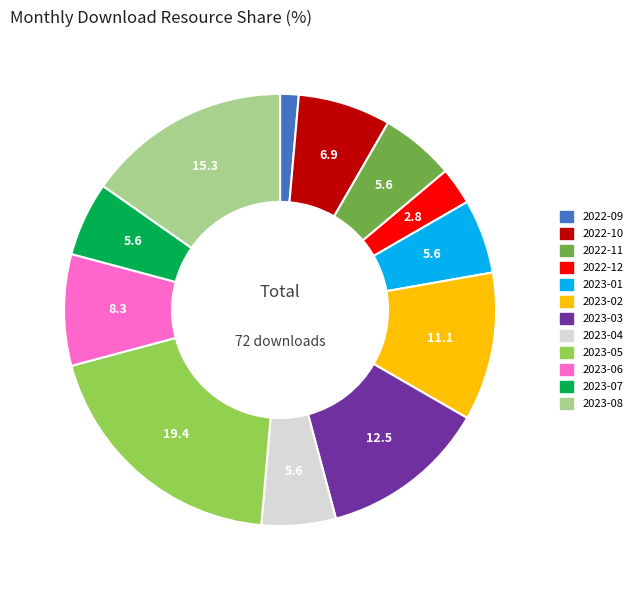

What is the largest slice in the pie chart?

2023-05